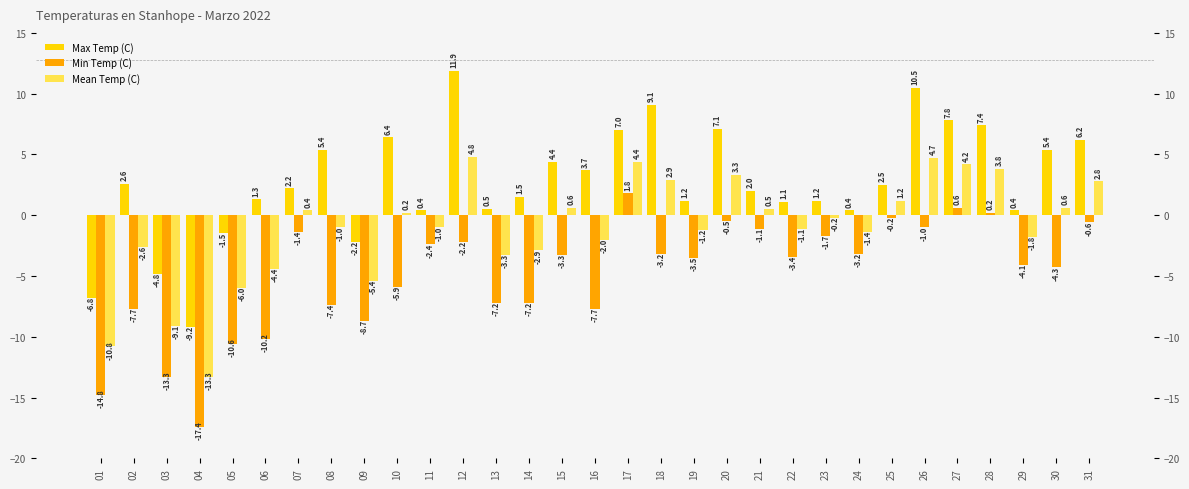

Between 17 and 28, which series saw the biggest shift?

Min Temp (C)